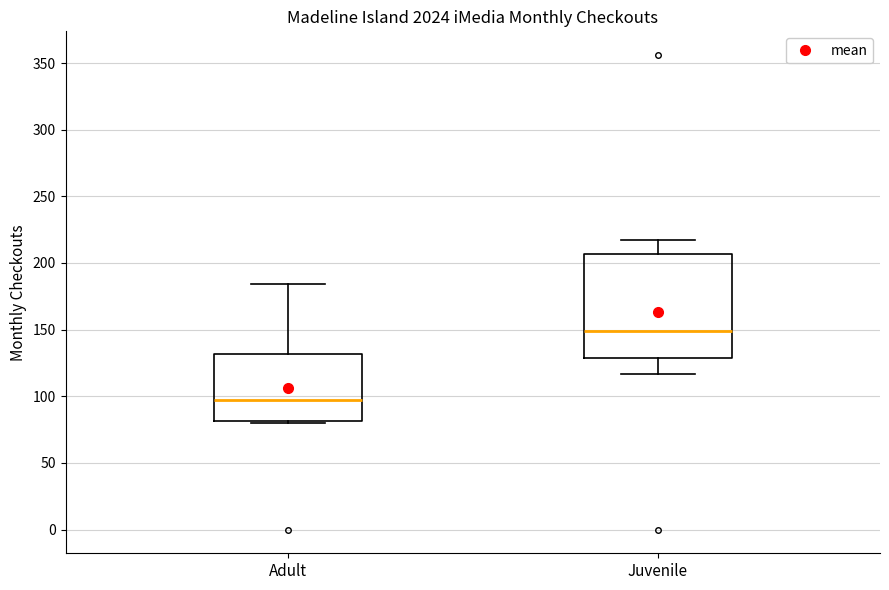

Reading left to right, transcribe this box plot: for each box, give where its median line is, the range the box spans, and where its two whiskers end, as read against the y-axis. The values are not printed on the chart, so give them approximately, as read against the axis.

Adult: median 95, box 80 to 130, whiskers 80 (just below the box's lower edge) to 185
Juvenile: median 150, box 130 to 205, whiskers 115 to 215